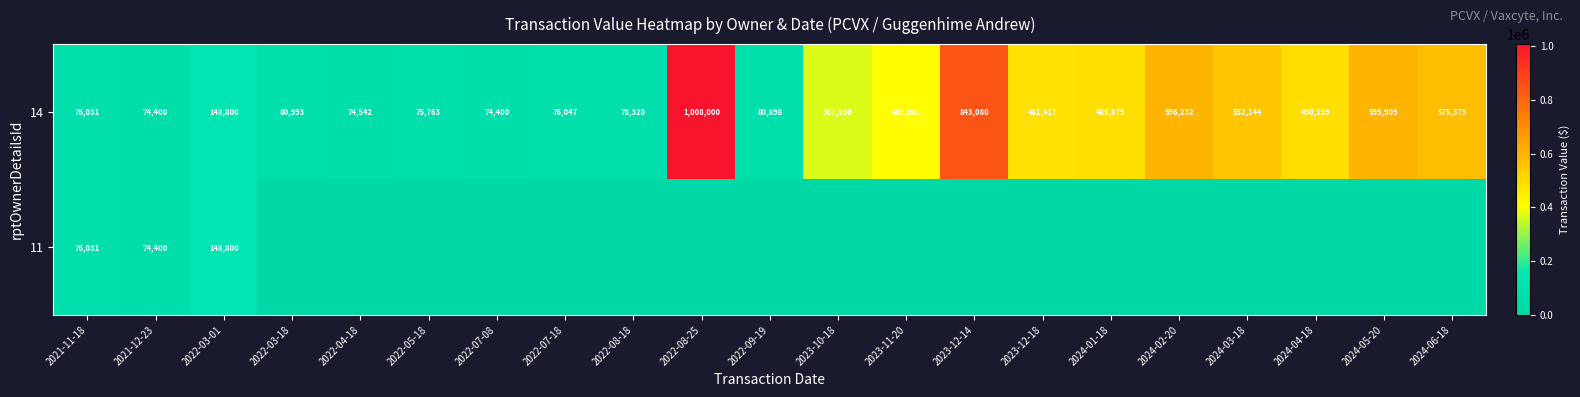

What value does the 14 series have at 2023-12-14, to the nearest 10?

843080